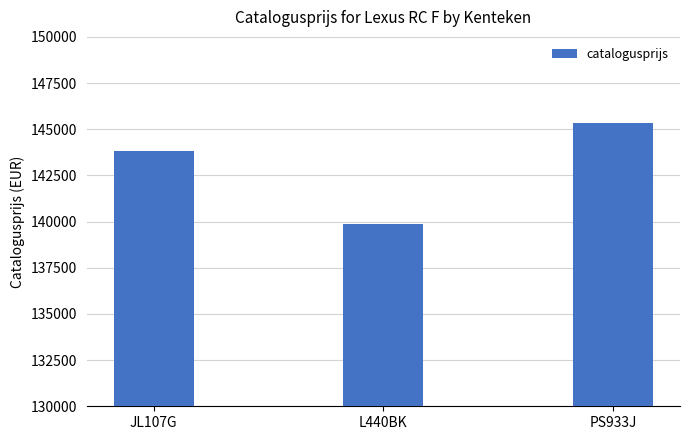

Count the number of categories in the chart.

3